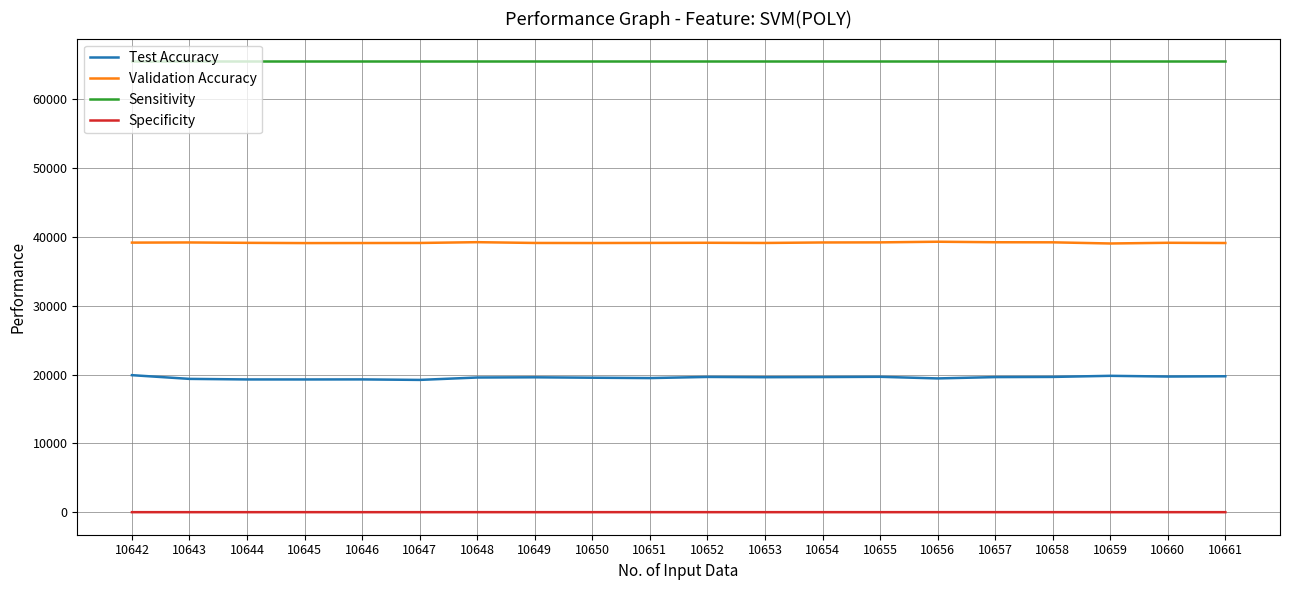

What are all the series names shown in the legend?

Test Accuracy, Validation Accuracy, Sensitivity, Specificity